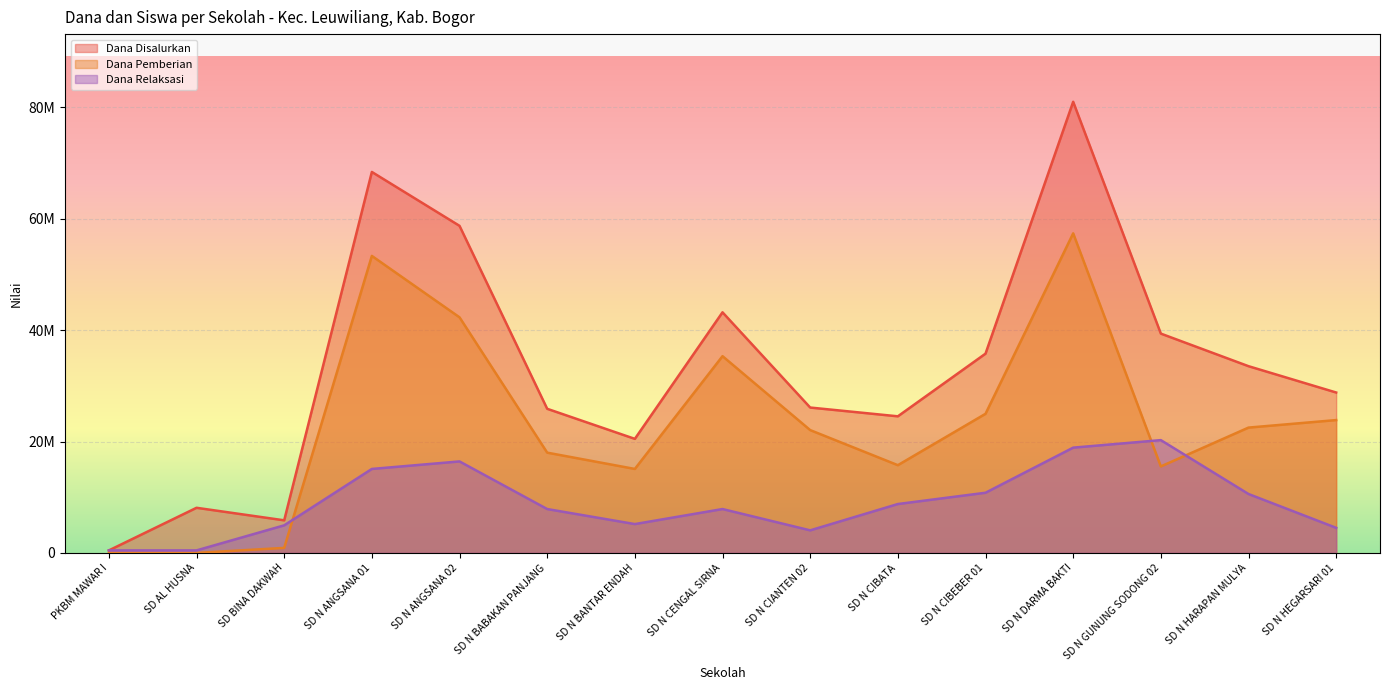

What is the maximum value shown in the chart?

81000000